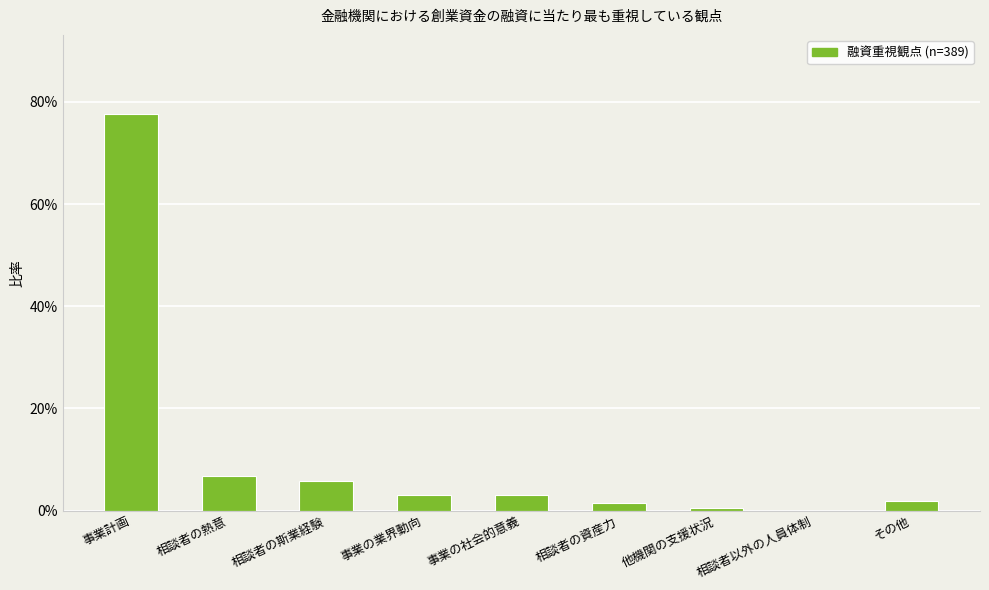

What is the sum of all values?

1.0